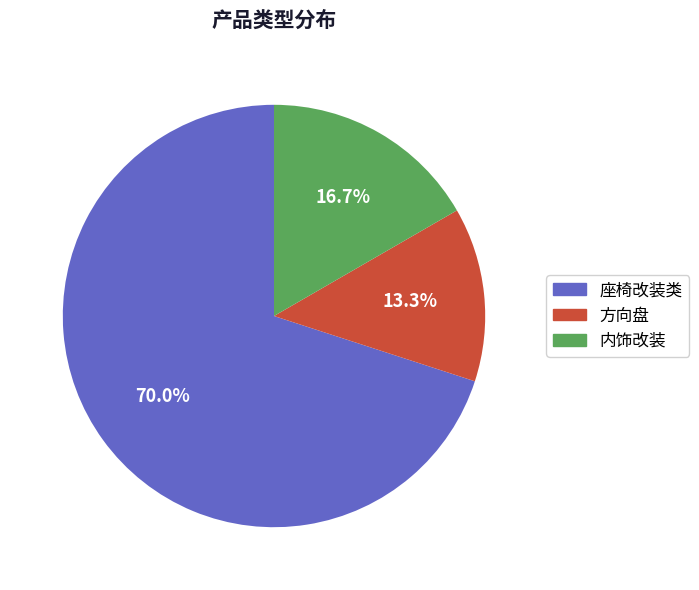

How many segments does this pie chart have?

3